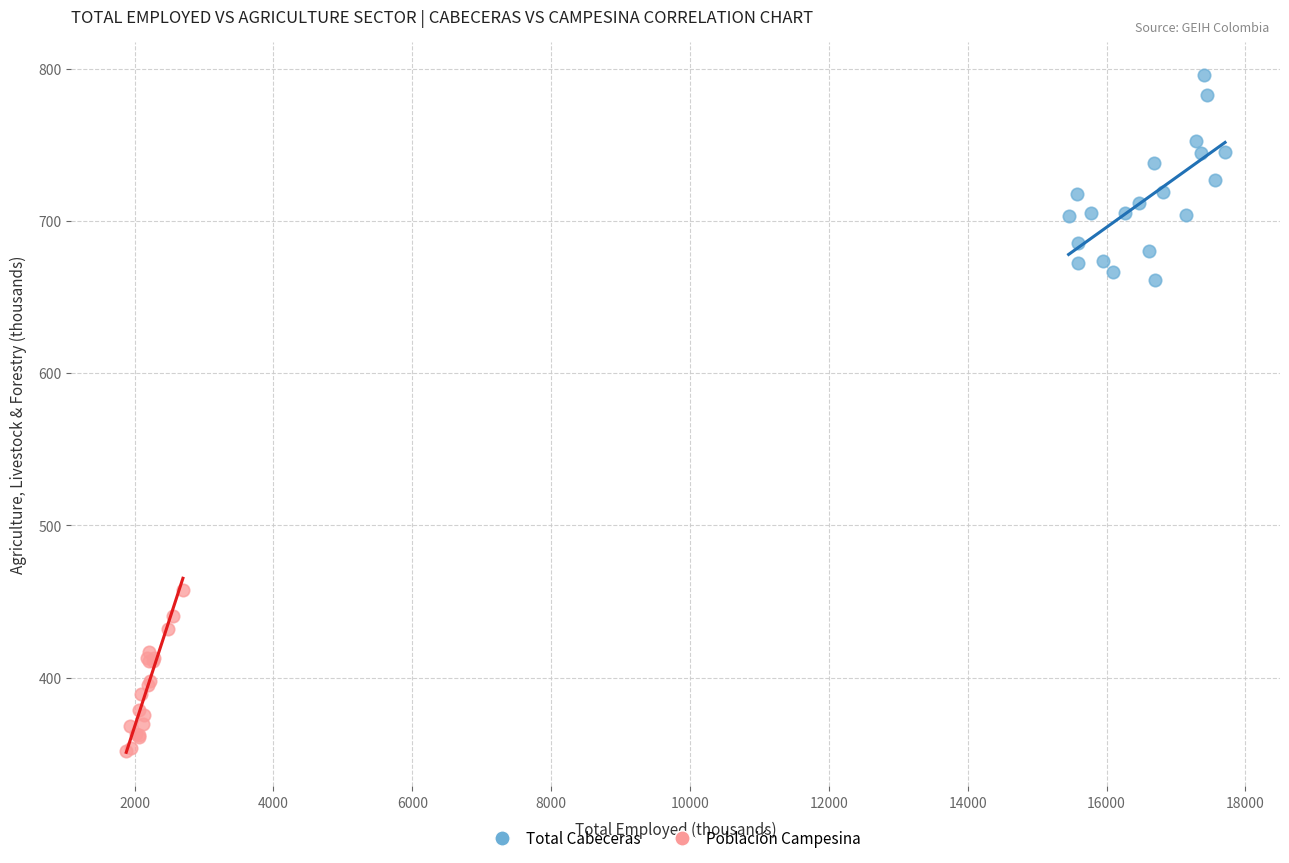

Which series contains the highest Y value?

Total Cabeceras